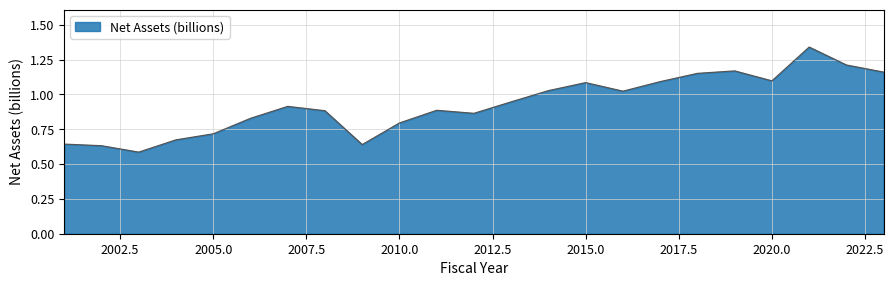

Is this an area chart (filled region under the line)?

Yes